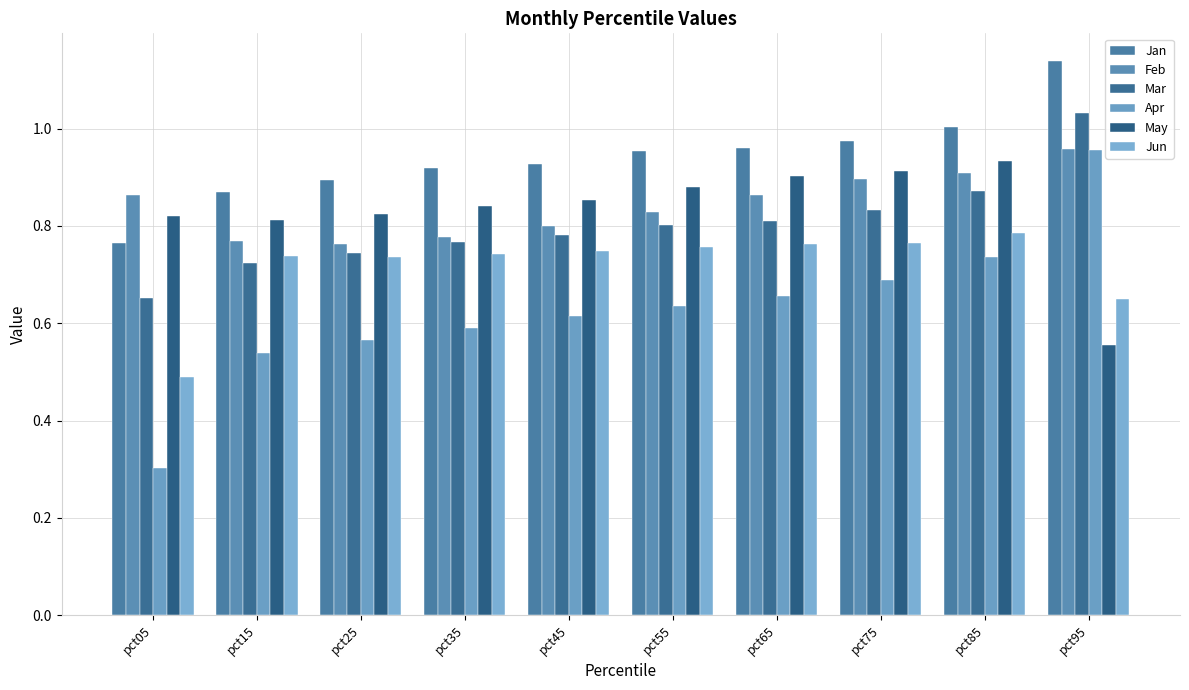

What is the difference between the May values at pct65 and pct95?

0.3